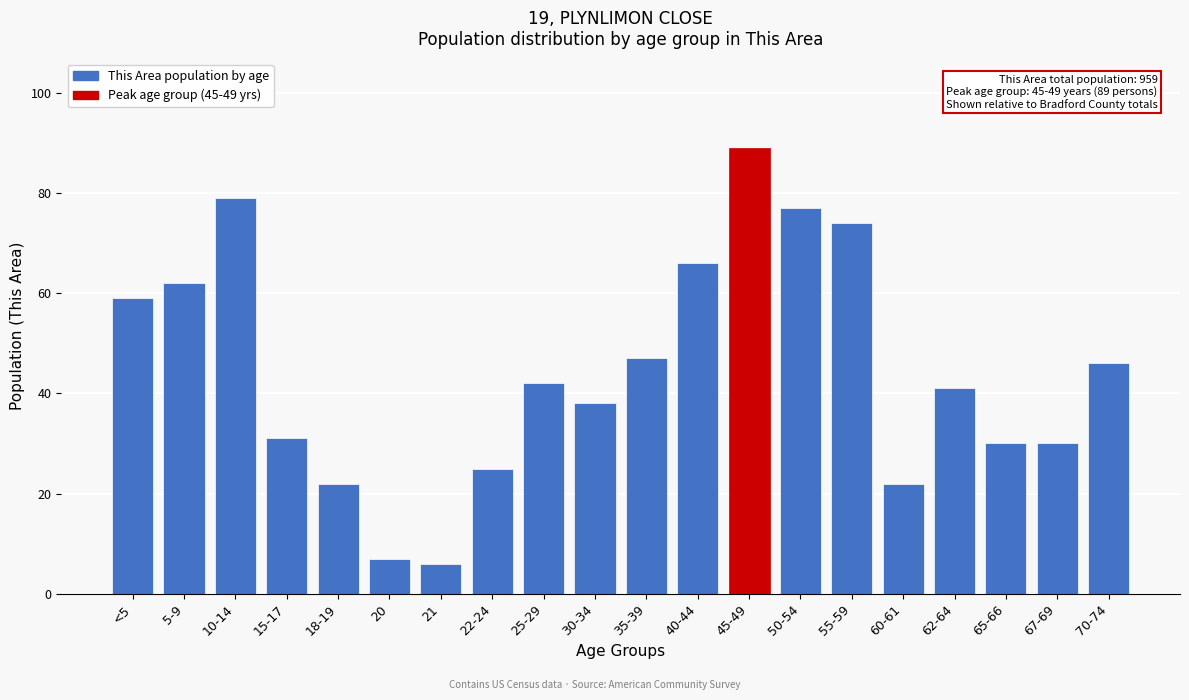

Reading left to right, transcribe all the data shown in this chart.

59	62	79	31	22	7	6	25	42	38	47	66	89	77	74	22	41	30	30	46